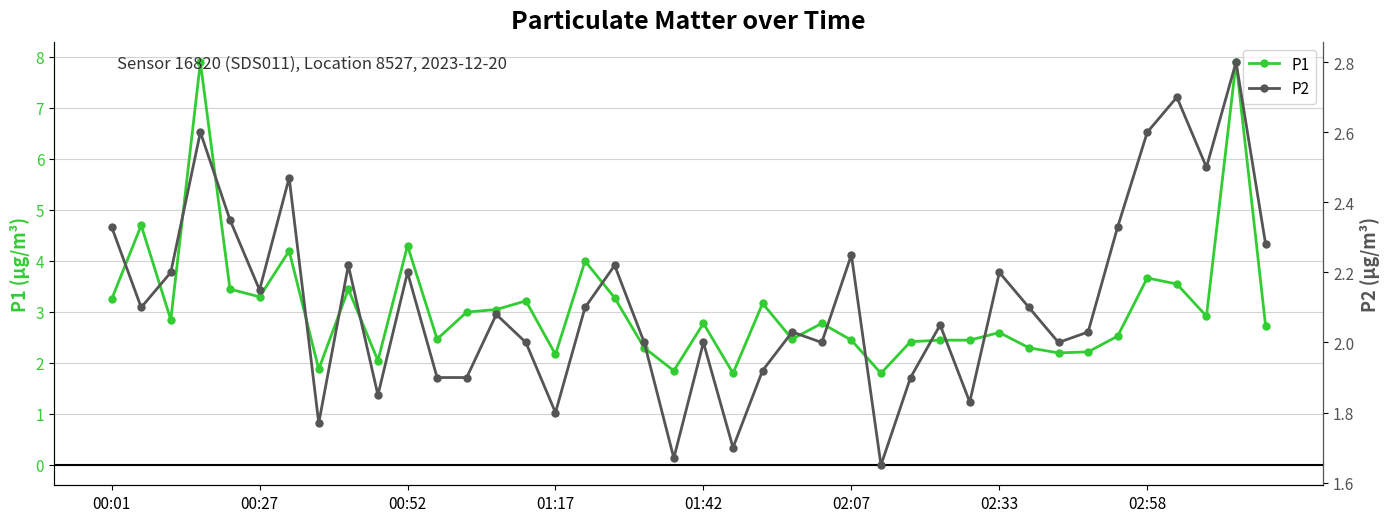

What is the difference between the maximum and minimum values in the P2 series?

1.1